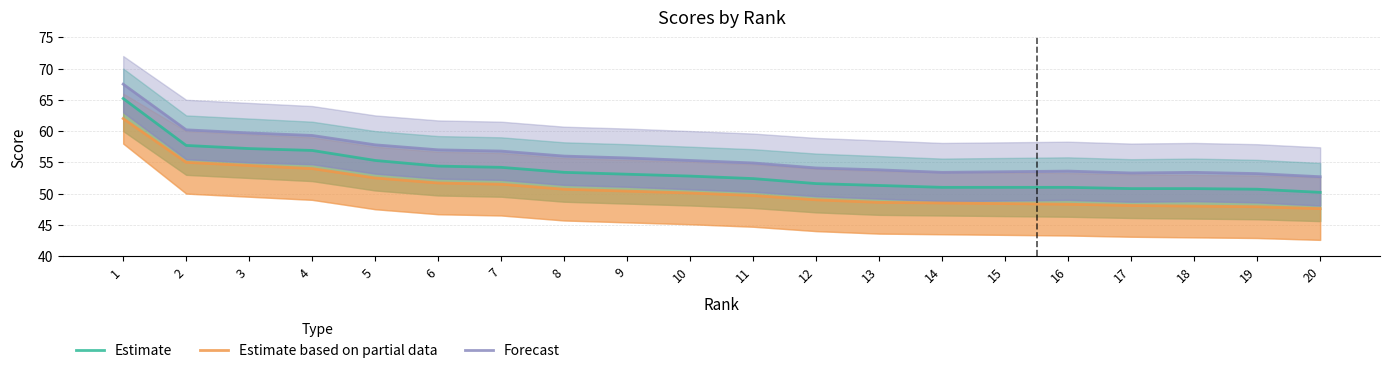

Is it true that Forecast equals 23.8 at 17?

False